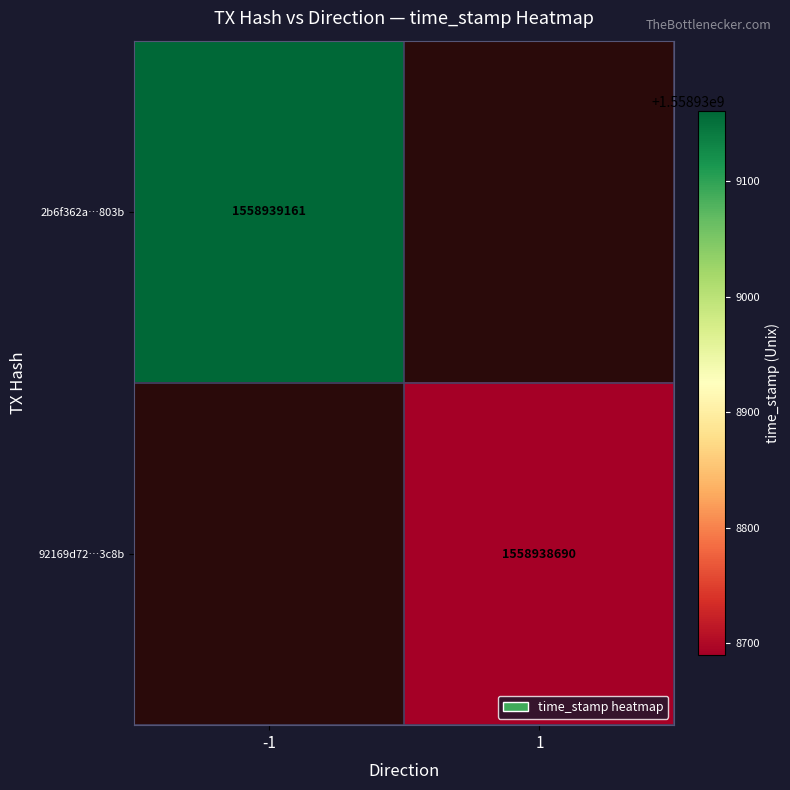

Which series has the widest spread of values?

2b6f362a7bd676910e88a4a17566bff9750803b